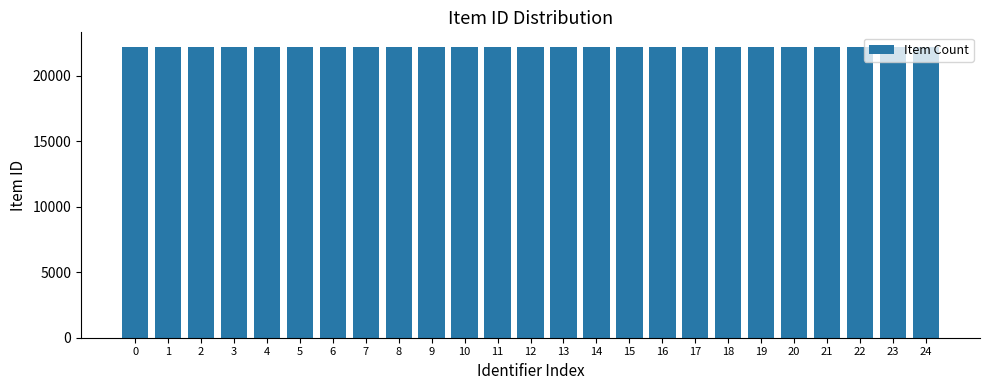

What is the greatest value displayed?

22201